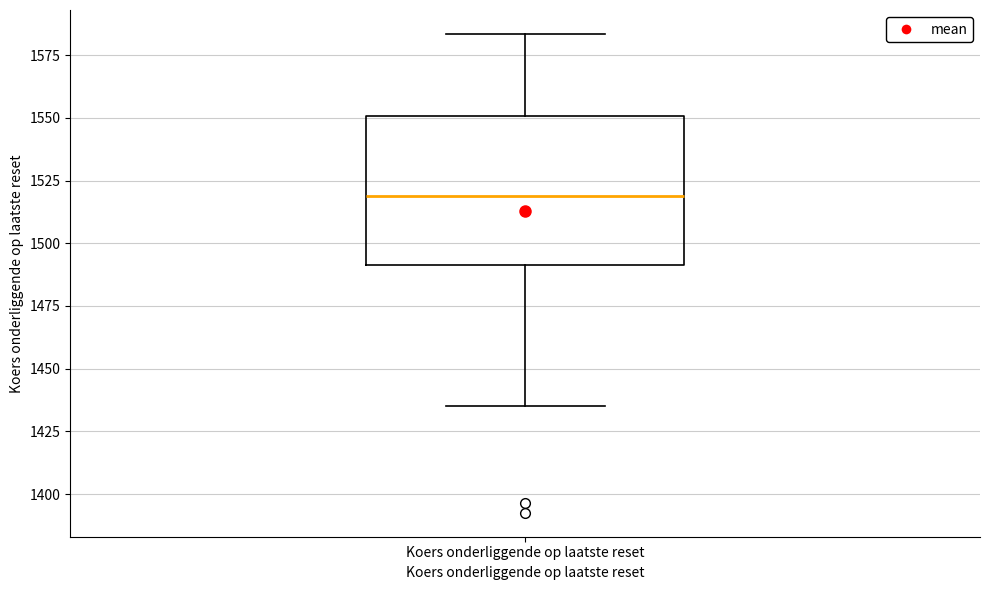

Read this box plot against the y-axis: the position of the median line, the range covered by the box, and the ends of both whiskers. The values are not printed on the chart, so give them approximately, as read against the axis.

median 1520, box 1490 to 1550, whiskers 1435 to 1585